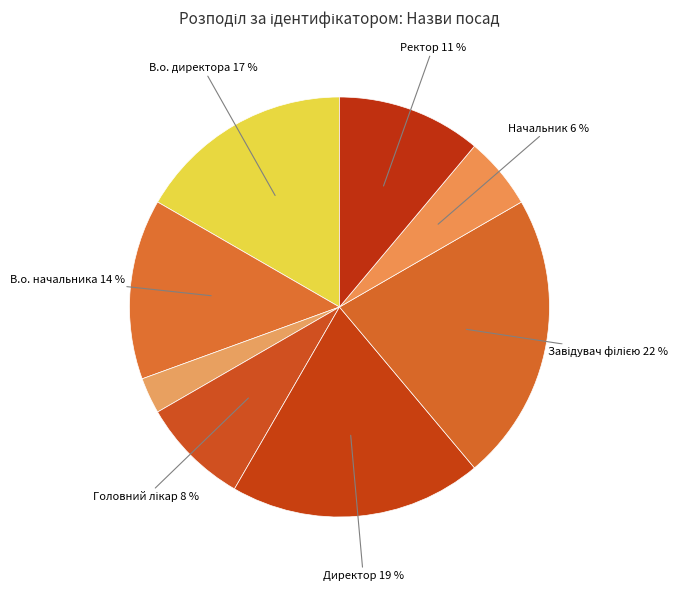

Count the number of slices in the pie.

8